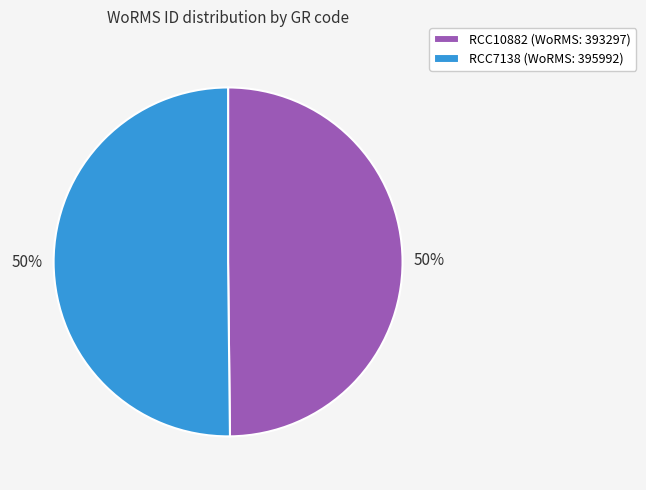

To the nearest percent, what is the combined percentage of RCC10882 (WoRMS: 393297) and RCC7138 (WoRMS: 395992)?

100%